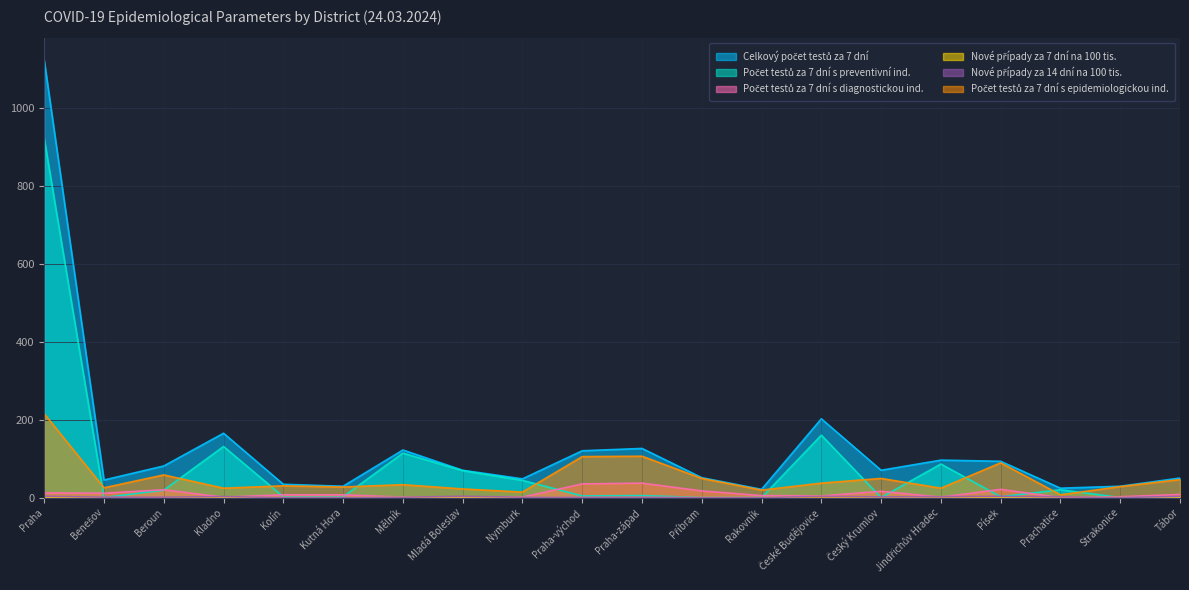

What are all the series names shown in the legend?

Celkový počet testů za 7 dní, Počet testů za 7 dní s diagnostickou ind., Počet testů za 7 dní s epidemiologickou ind., Počet testů za 7 dní s preventivní ind., Nové případy za 14 dní na 100 tis., Nové případy za 7 dní na 100 tis.